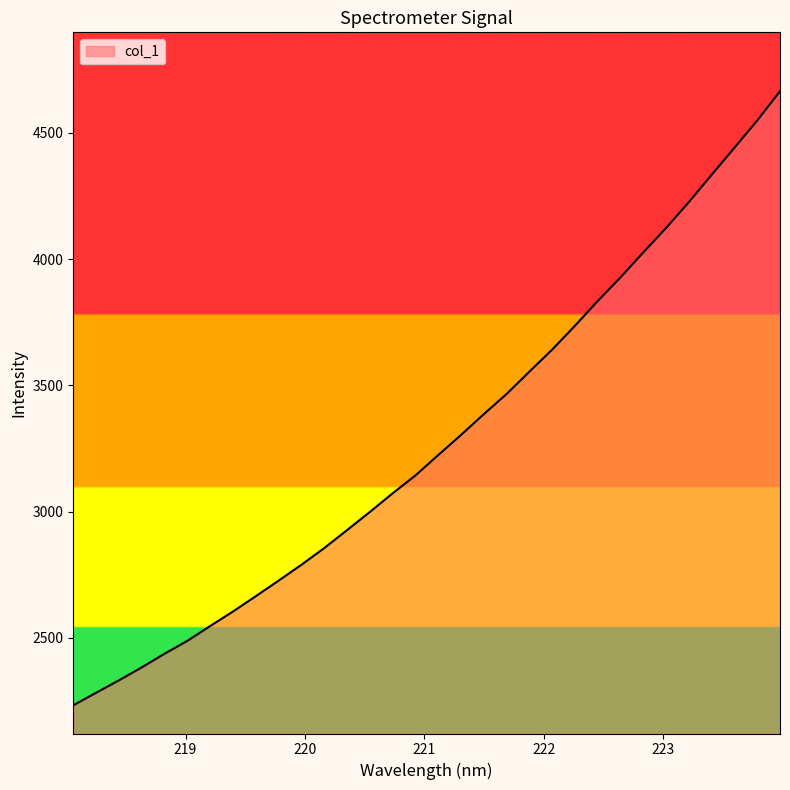

What is the smallest value displayed?

2233.4